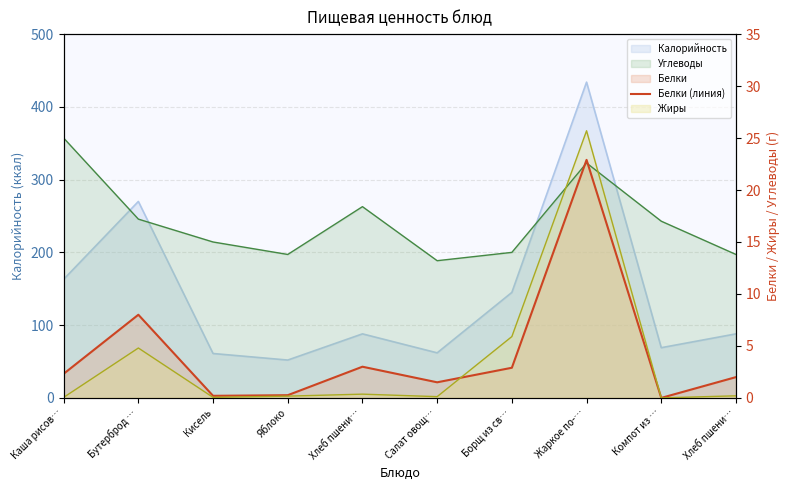

What is the sum of all values?

43.1